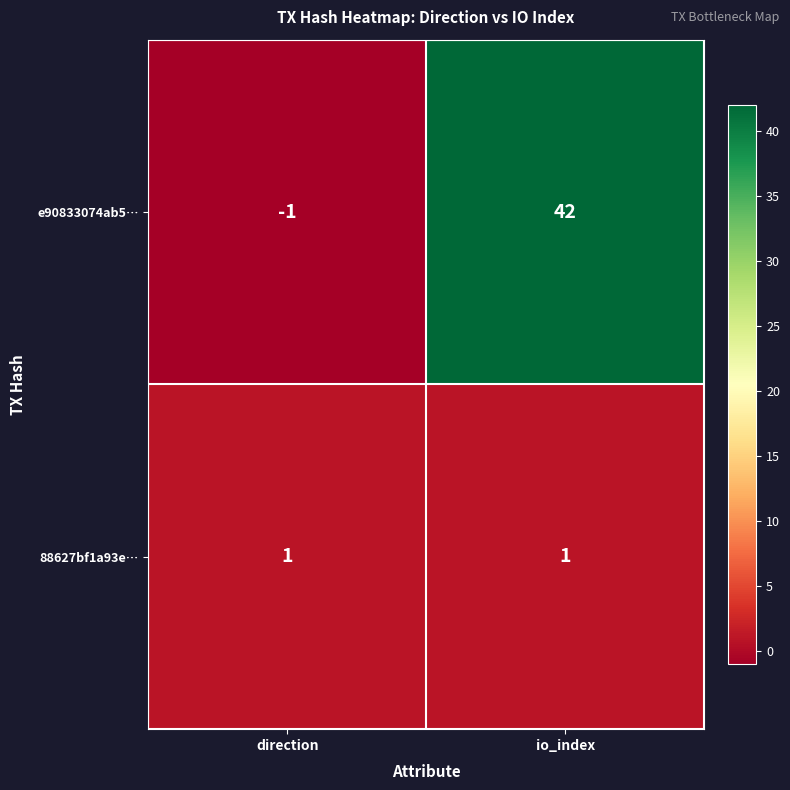

How many series are shown in this chart?

2